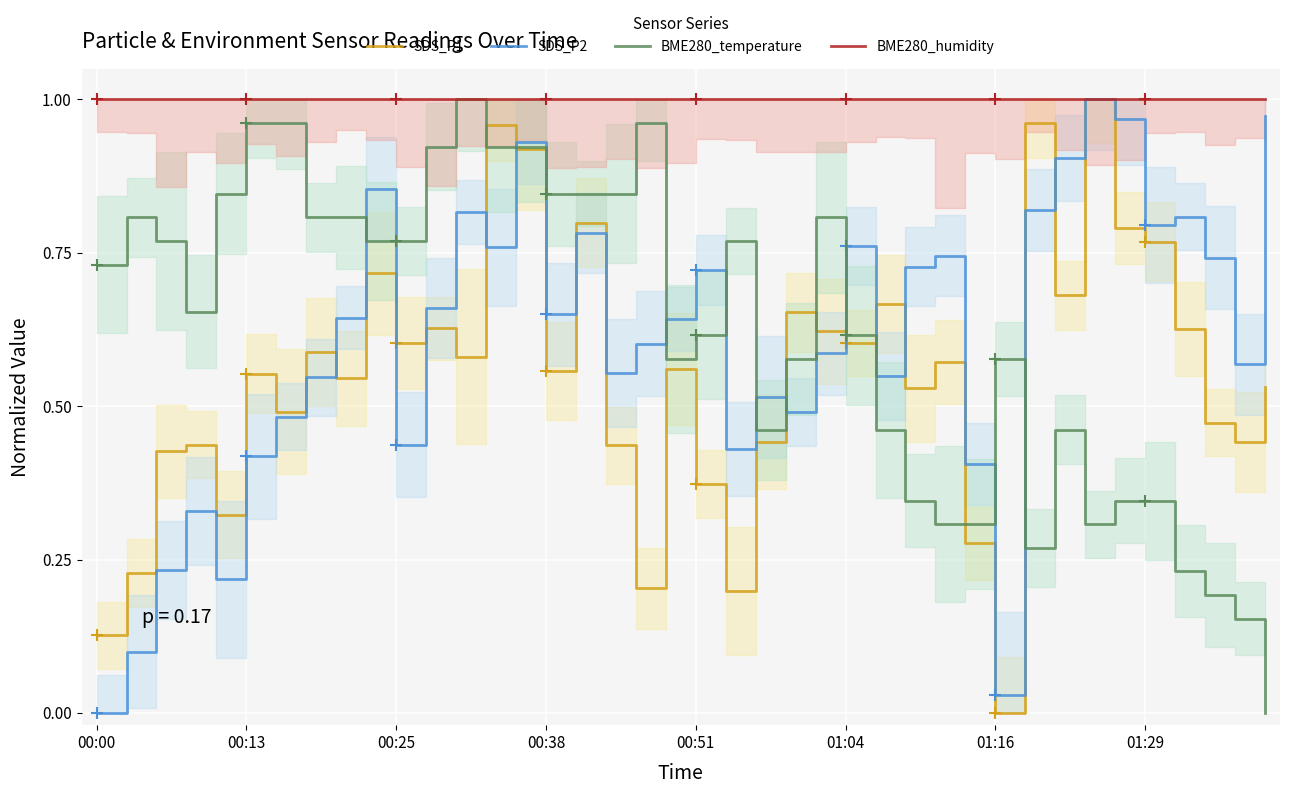

At which label is SDS_P2 closest to 0?

00:00